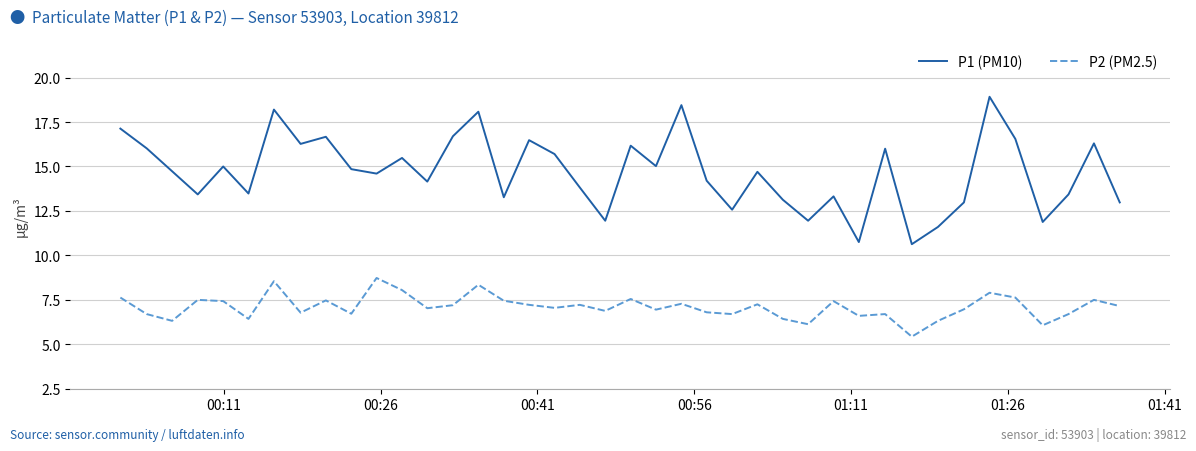

Rank the series by their maximum value, from highest to lowest.

P1 (PM10), P2 (PM2.5)